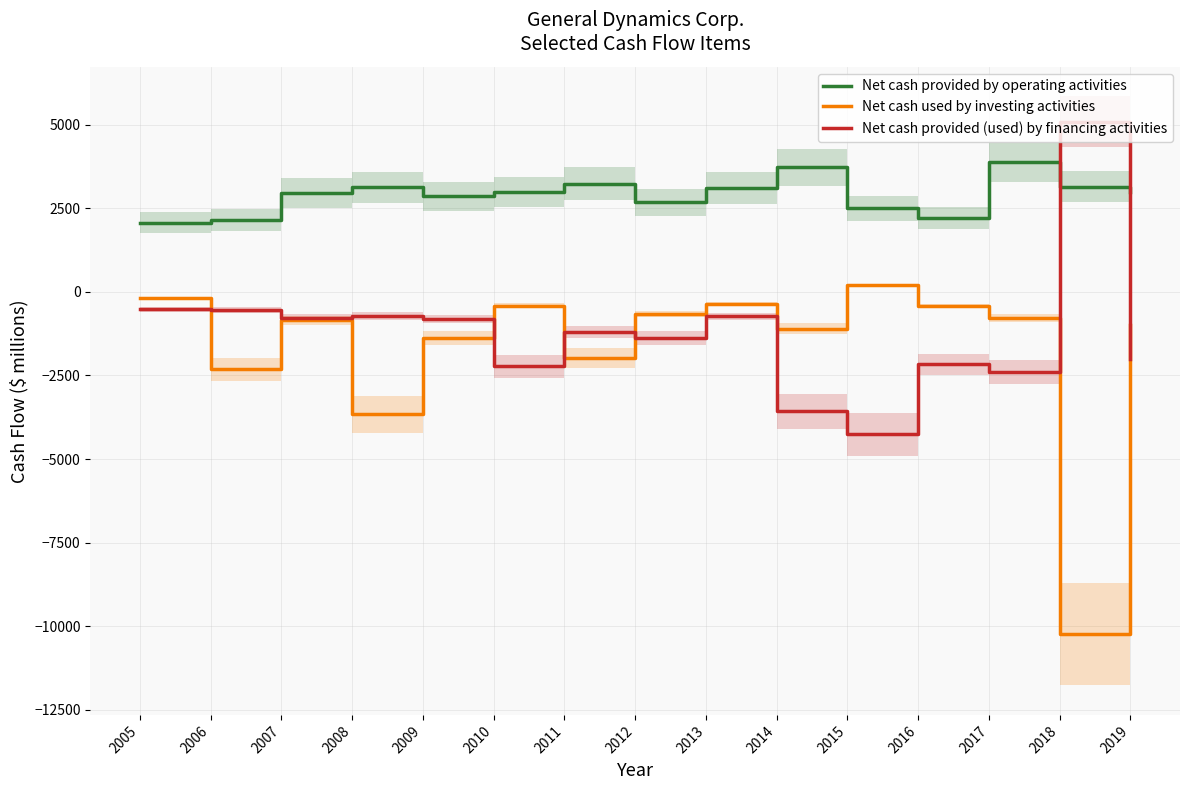

What is the total value across all series at 2016?

-397